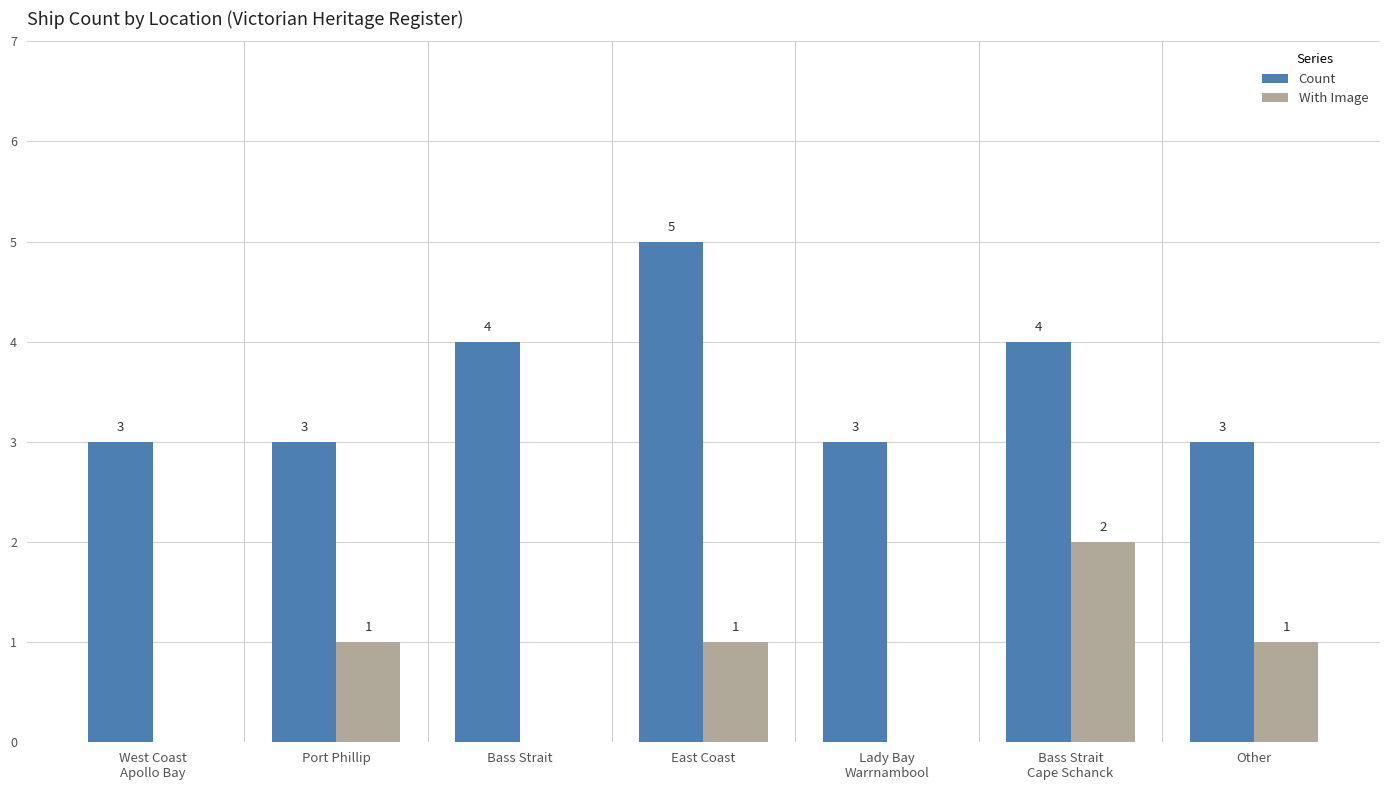

How many groups of bars are there?

7